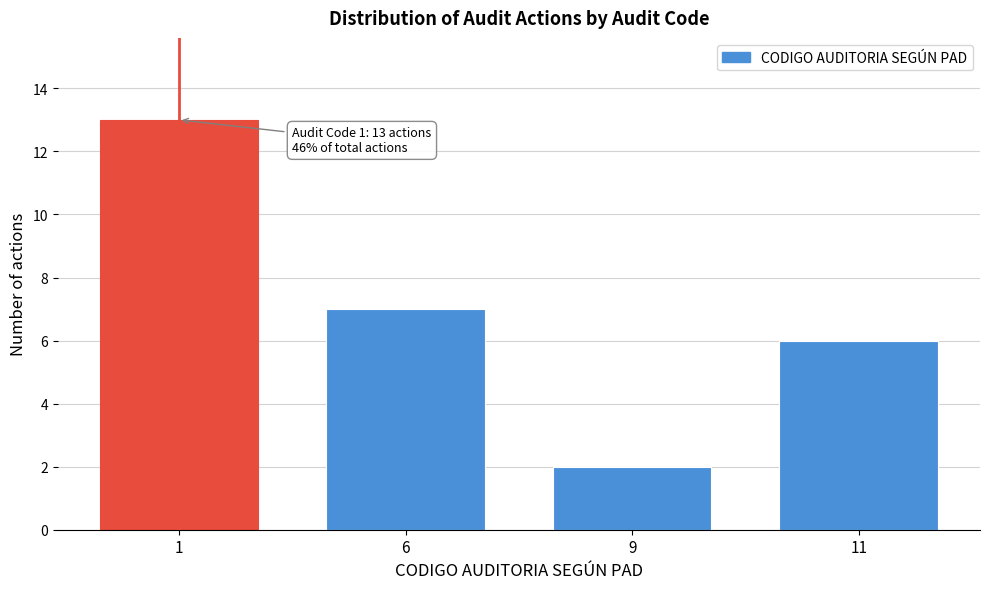

Reading left to right, extract all data points from this chart.

1=13	6=7	9=2	11=6